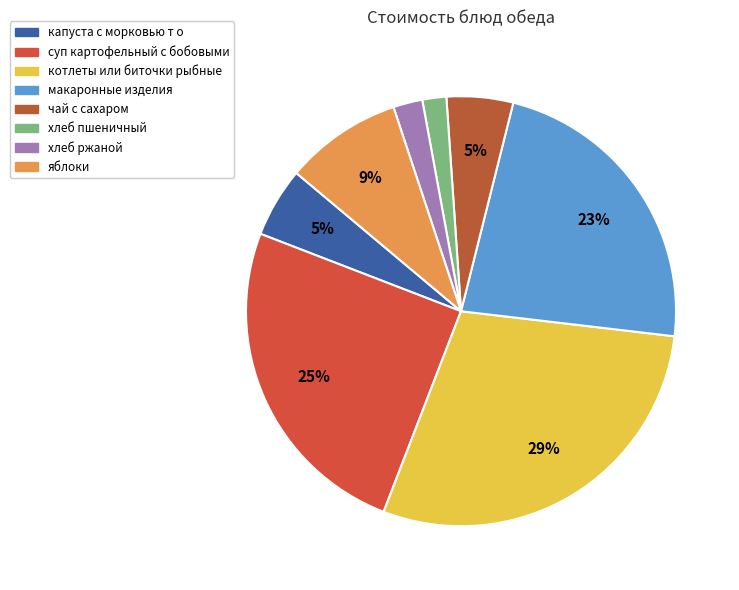

Is there a majority slice in this chart?

No